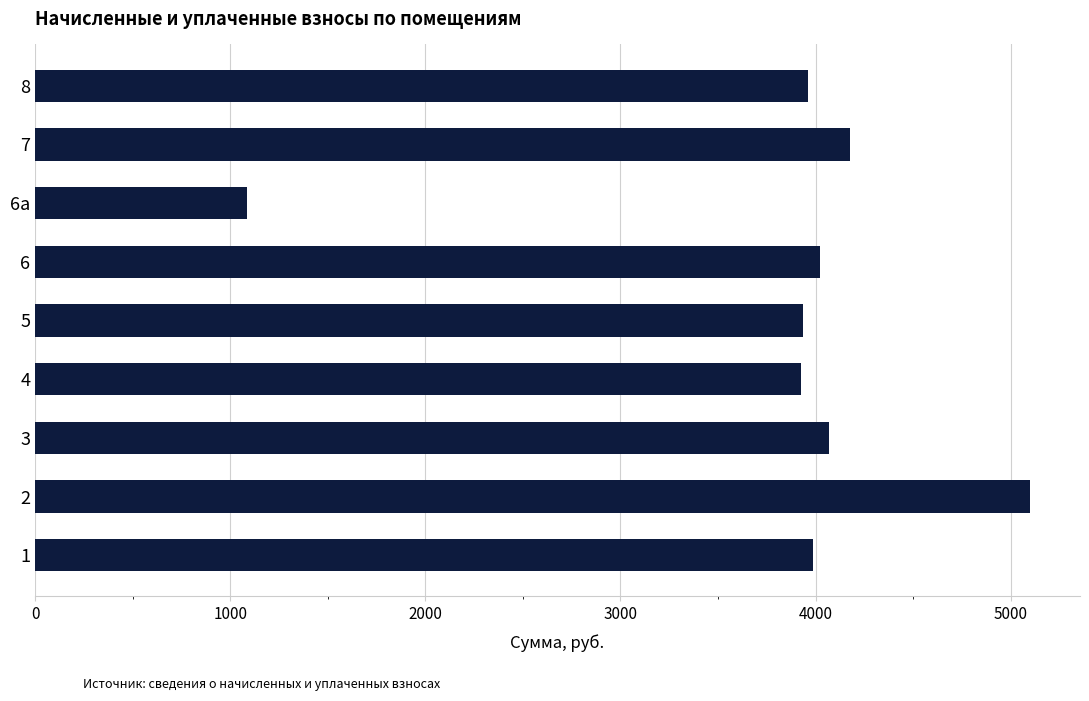

What is the change in value from 4 to 7?

+250.9